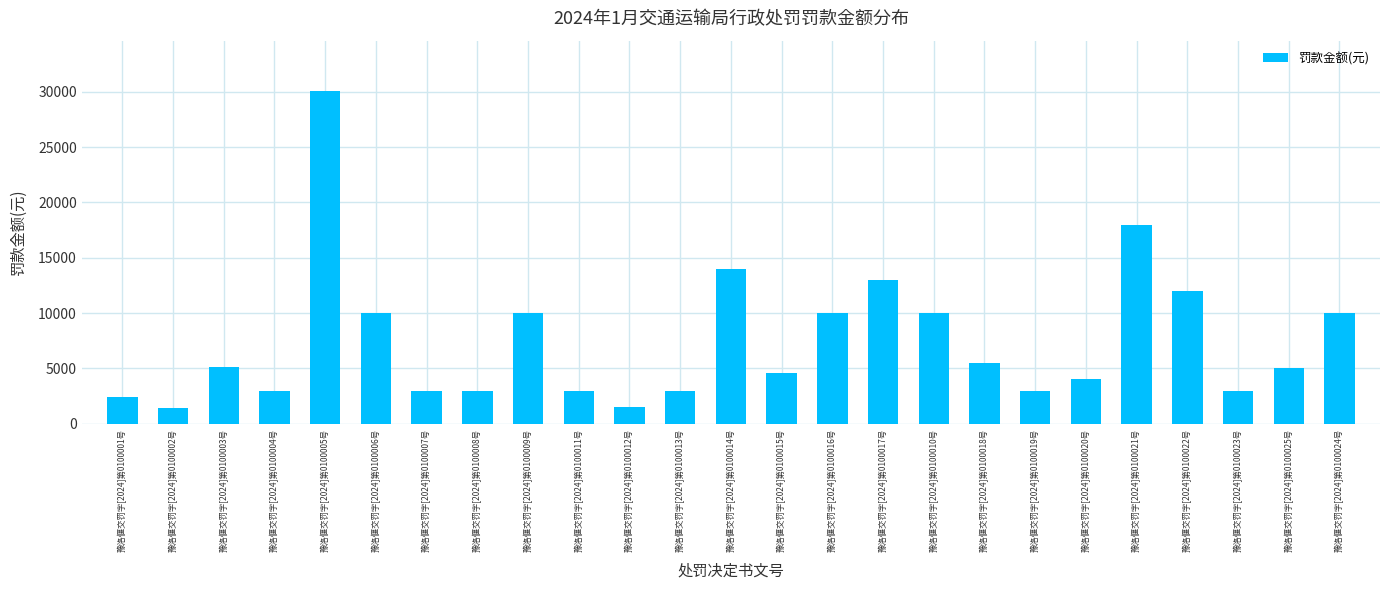

What is the average value?

7502